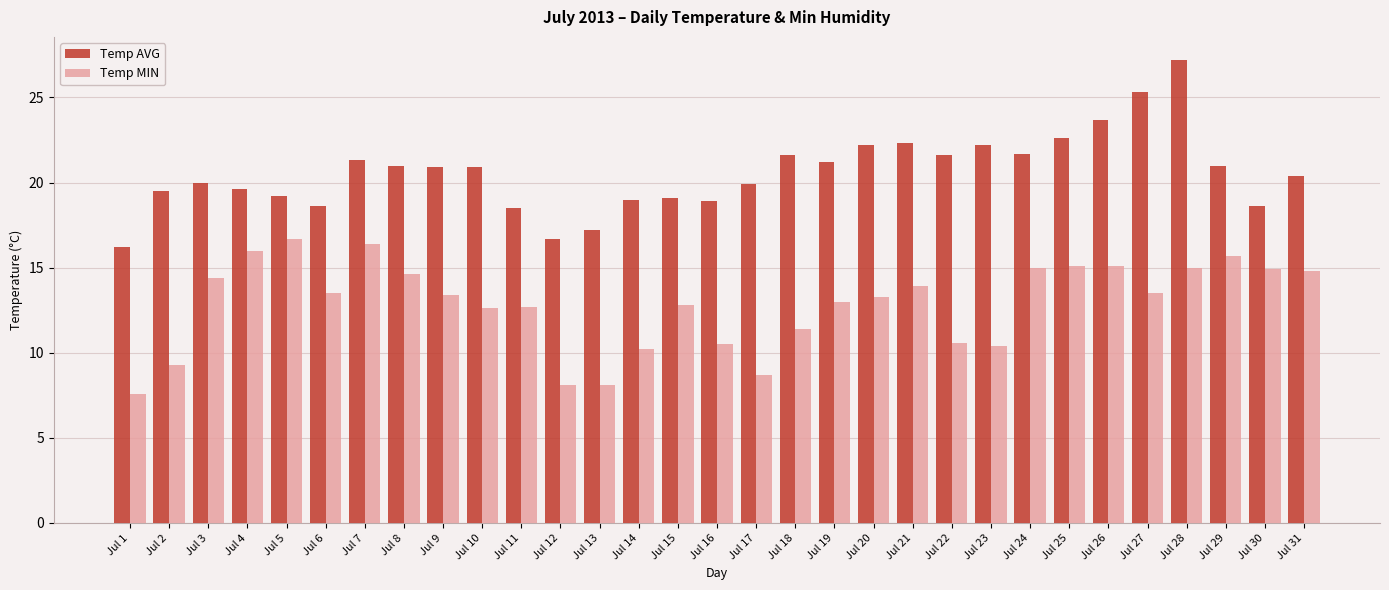

List the series in order of their peak value, lowest first.

Temp MIN, Temp AVG